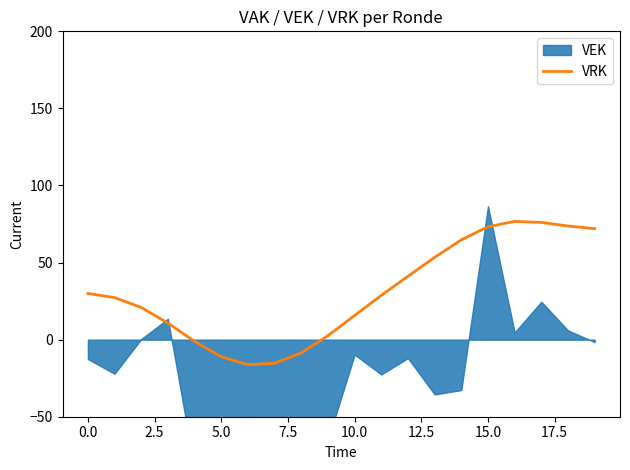

Is it true that the value at 18 is 73.7?

True